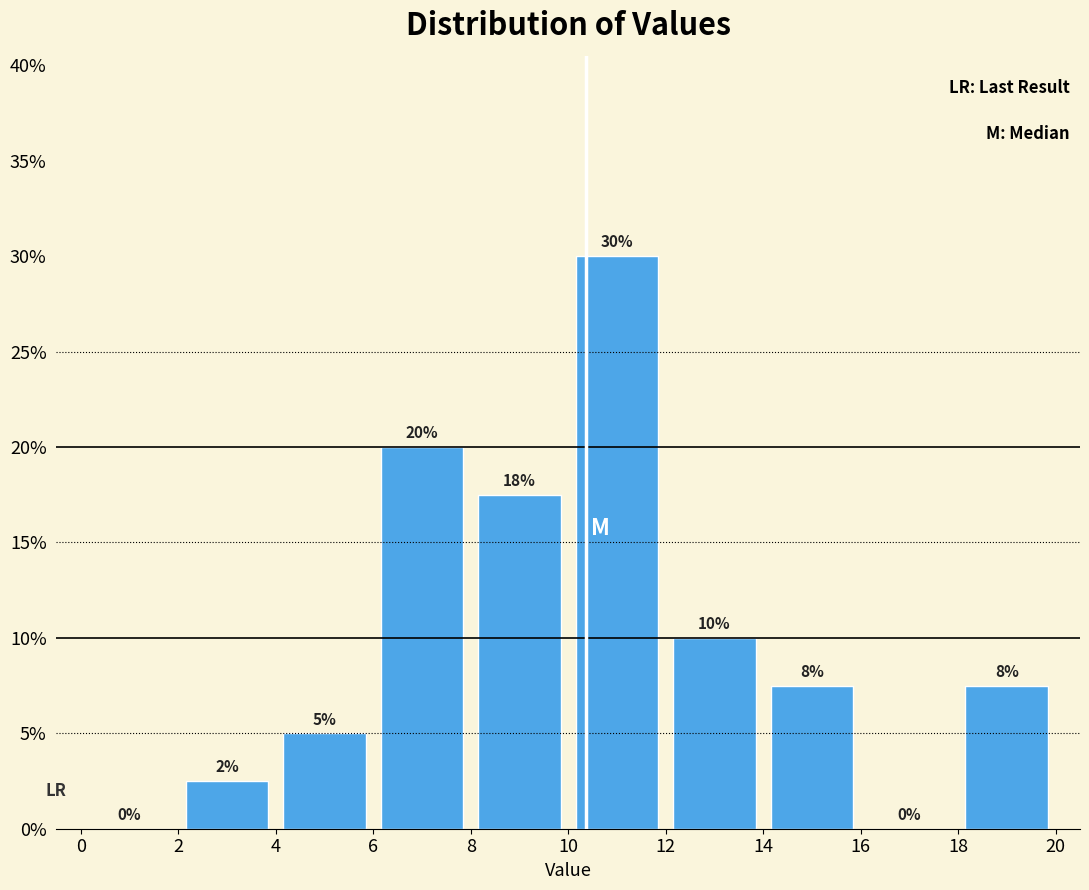

Which range on the x-axis has the tallest bar?

10 to 12